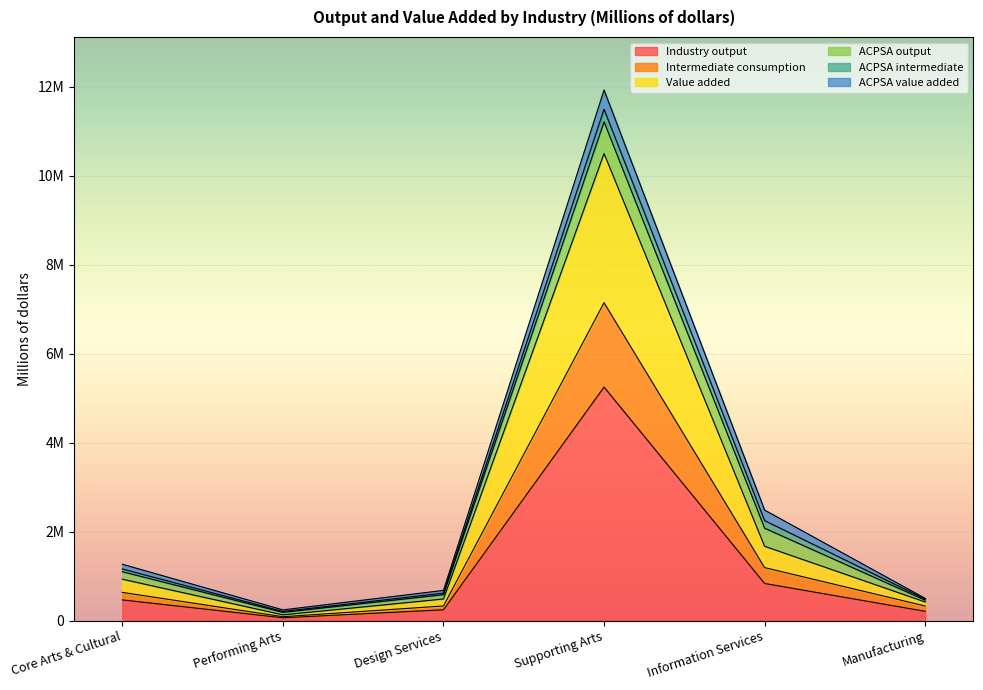

At which category is the sum across all series the highest?

Supporting Arts